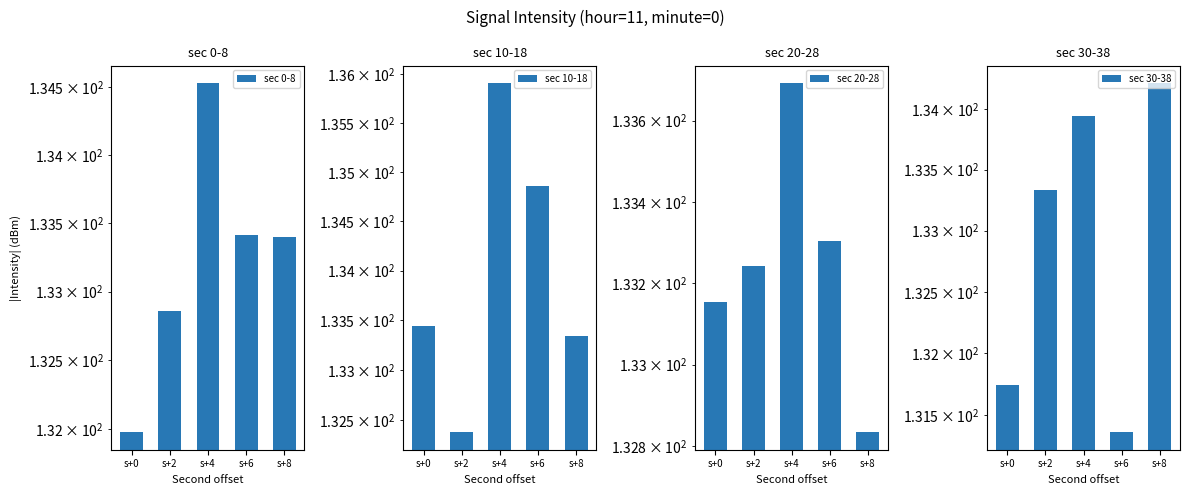

List the labels in order of sec 10-18 value, smallest first.

s+2, s+8, s+0, s+6, s+4